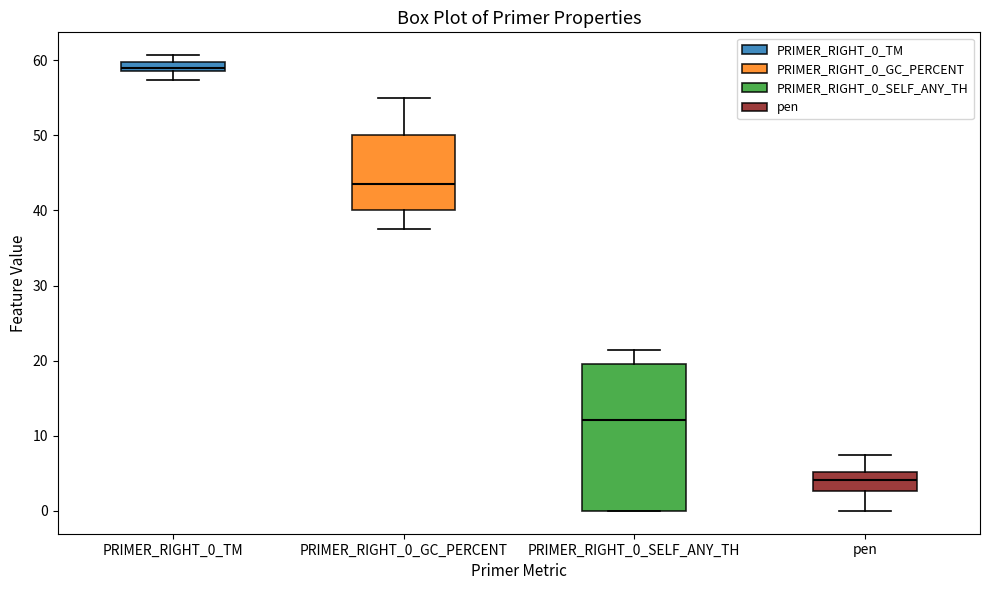

Comparing the boxes themselves (not the whiskers), which one is the tallest?

PRIMER_RIGHT_0_SELF_ANY_TH